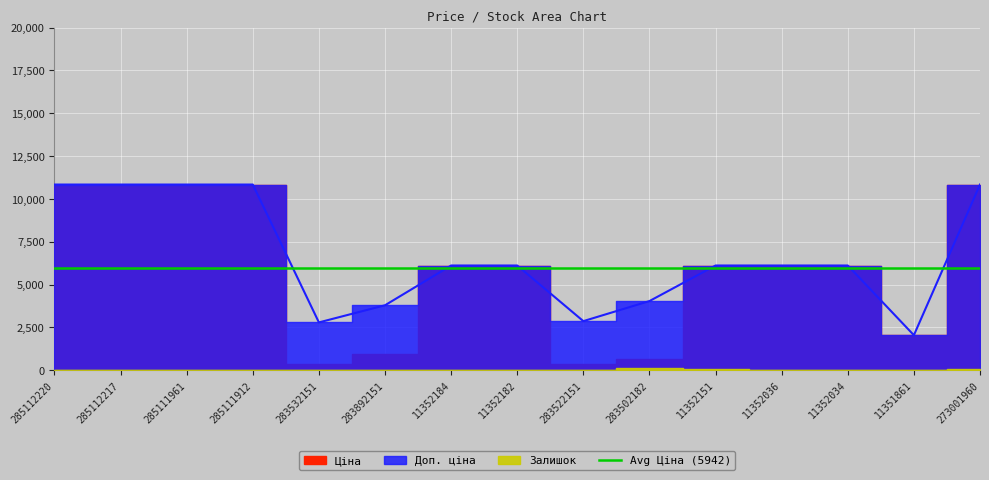

How many data points in Доп. ціна are above 6112?

10